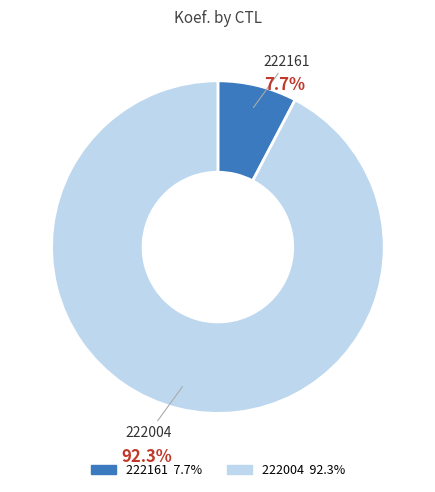

Does 222161 account for over 50% of the chart?

No